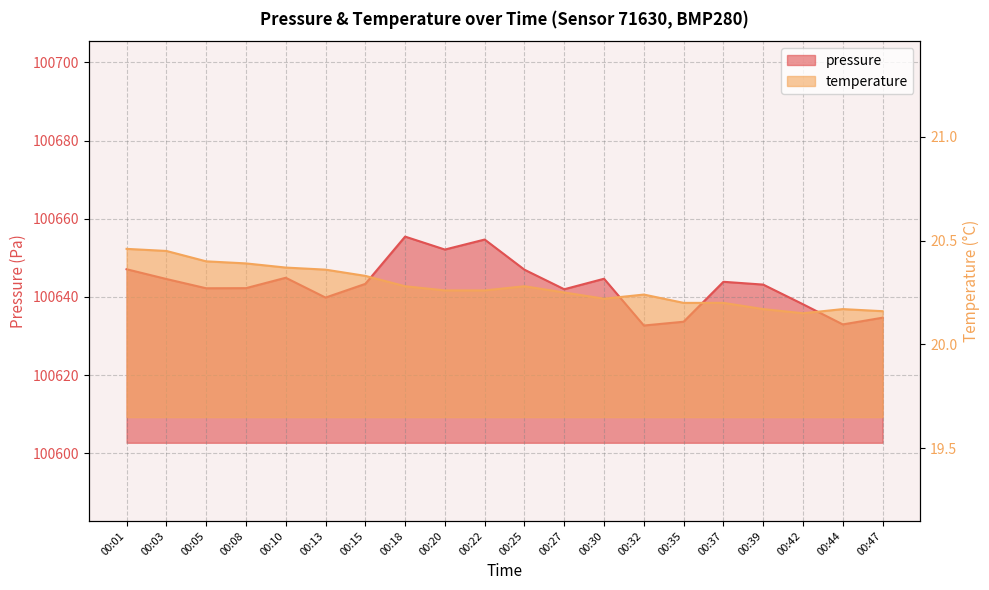

What value does the pressure series have at 00:01?

100647.1